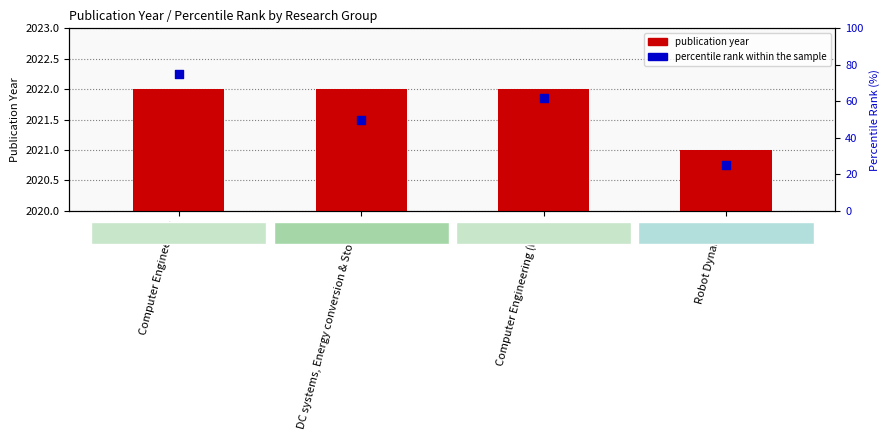

What is the total value across all series at Computer Engineering?

2097